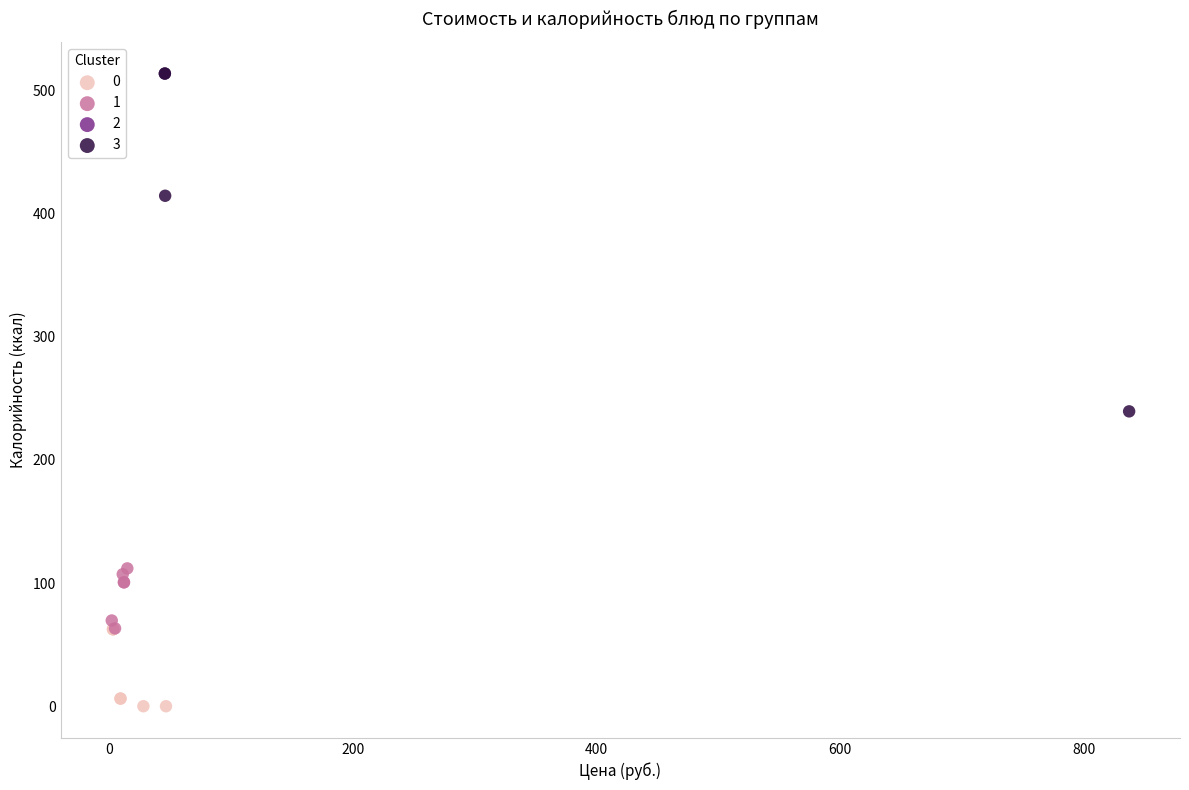

Which series has the largest Y range (max minus min)?

3